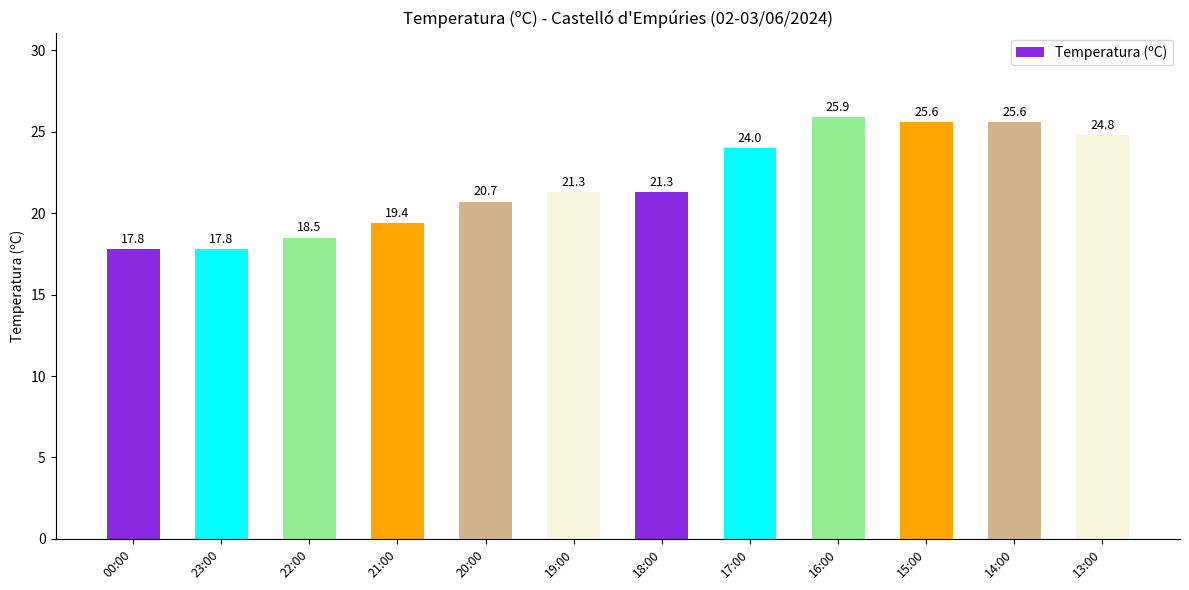

Reading right to left, what are all the values shown in this chart?

13:00=24.8	14:00=25.6	15:00=25.6	16:00=25.9	17:00=24.0	18:00=21.3	19:00=21.3	20:00=20.7	21:00=19.4	22:00=18.5	23:00=17.8	00:00=17.8